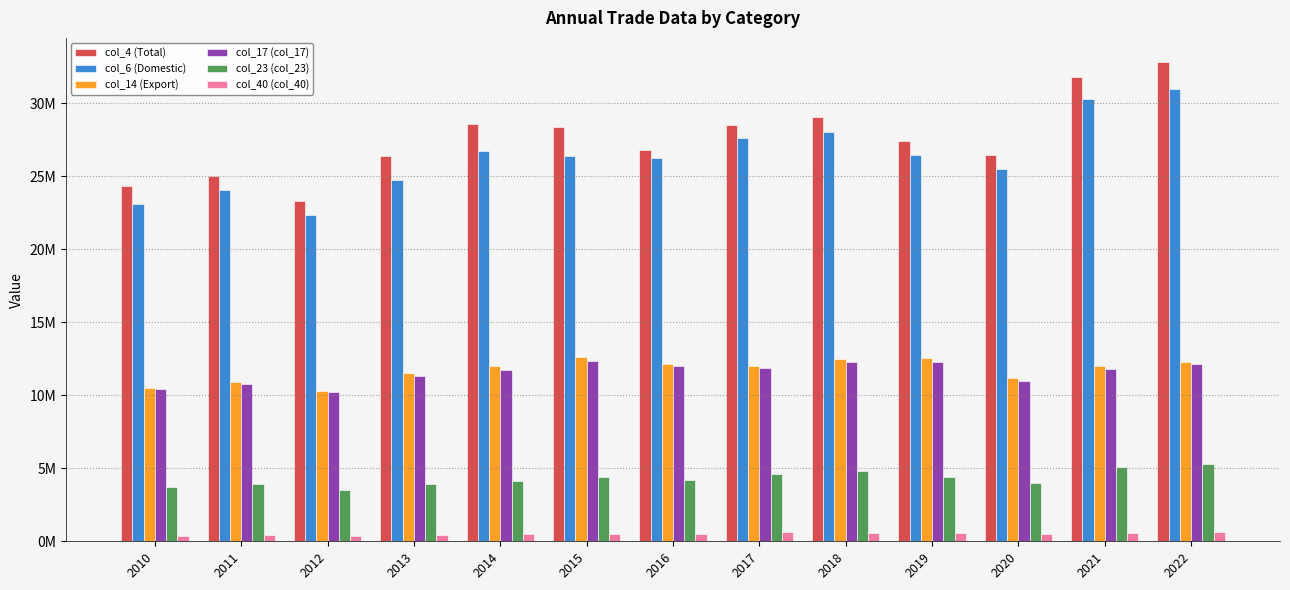

Which label corresponds to the smallest value in the chart?

2012